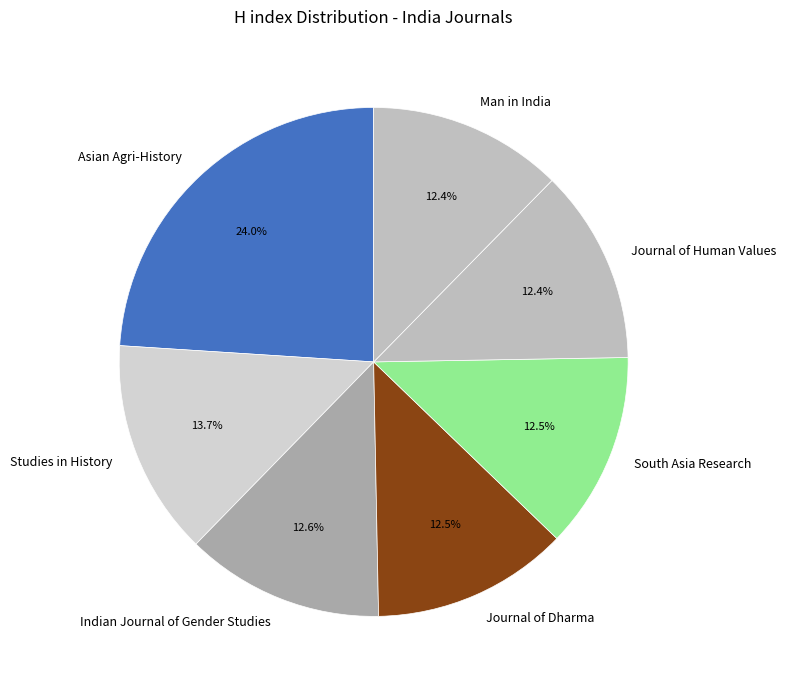

How many segments does this pie chart have?

7